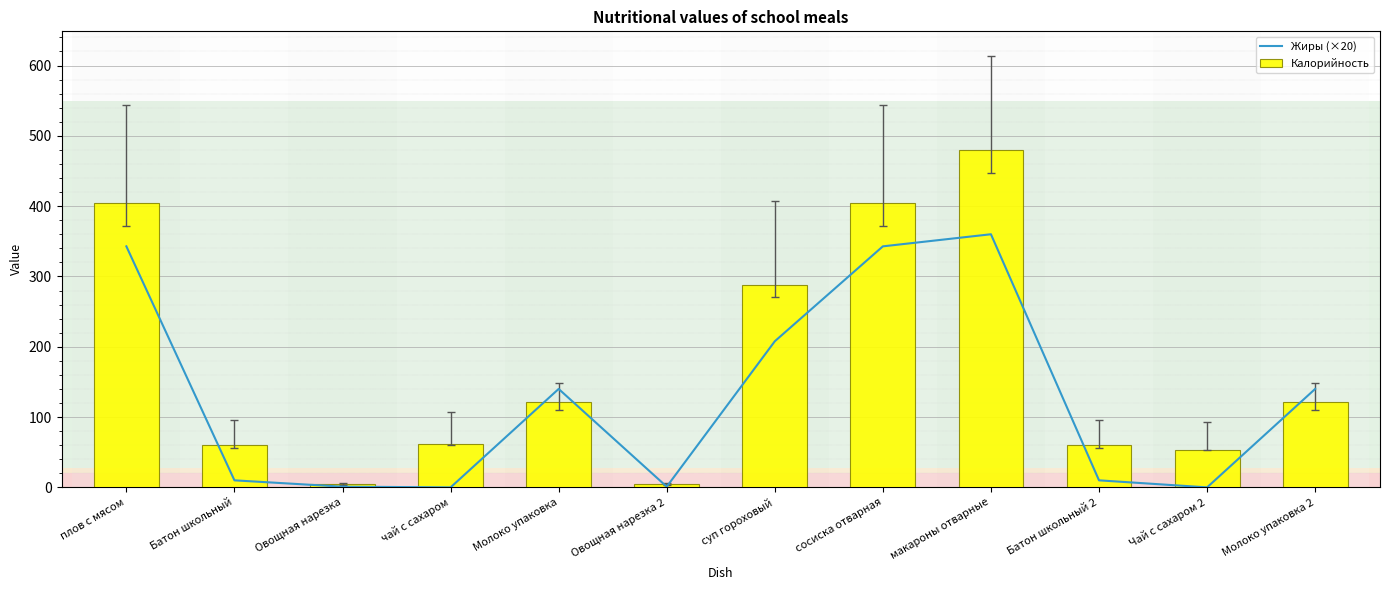

At which label does Калорийность first exceed 121?

плов с мясом